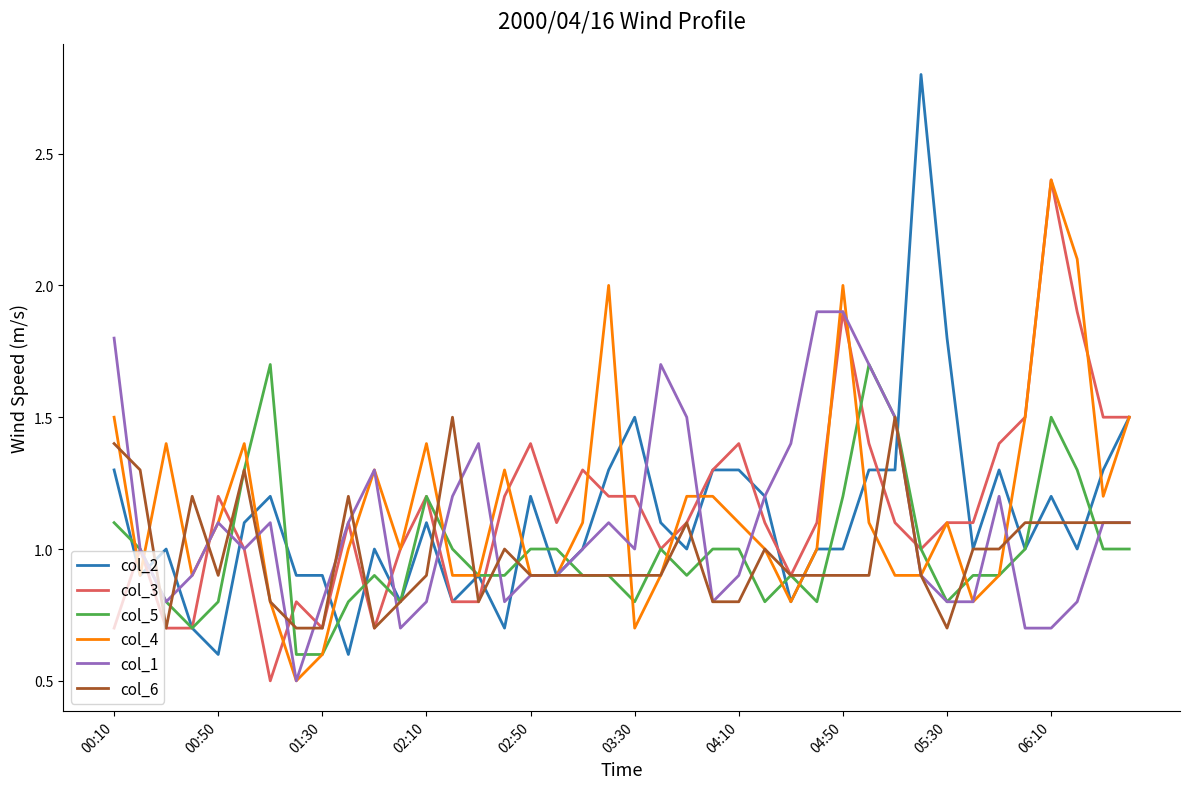

What is the difference between the second highest and second lowest values in the col_2 series?

1.2